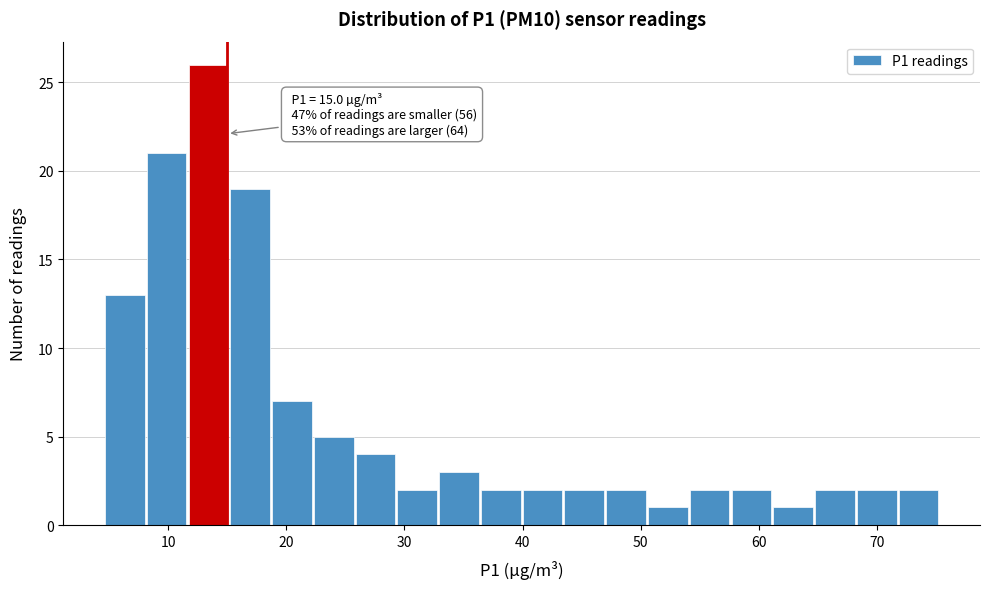

Around what value on the x-axis is the tallest bar? Give the approximate position of its centre, as read against the axis.

13